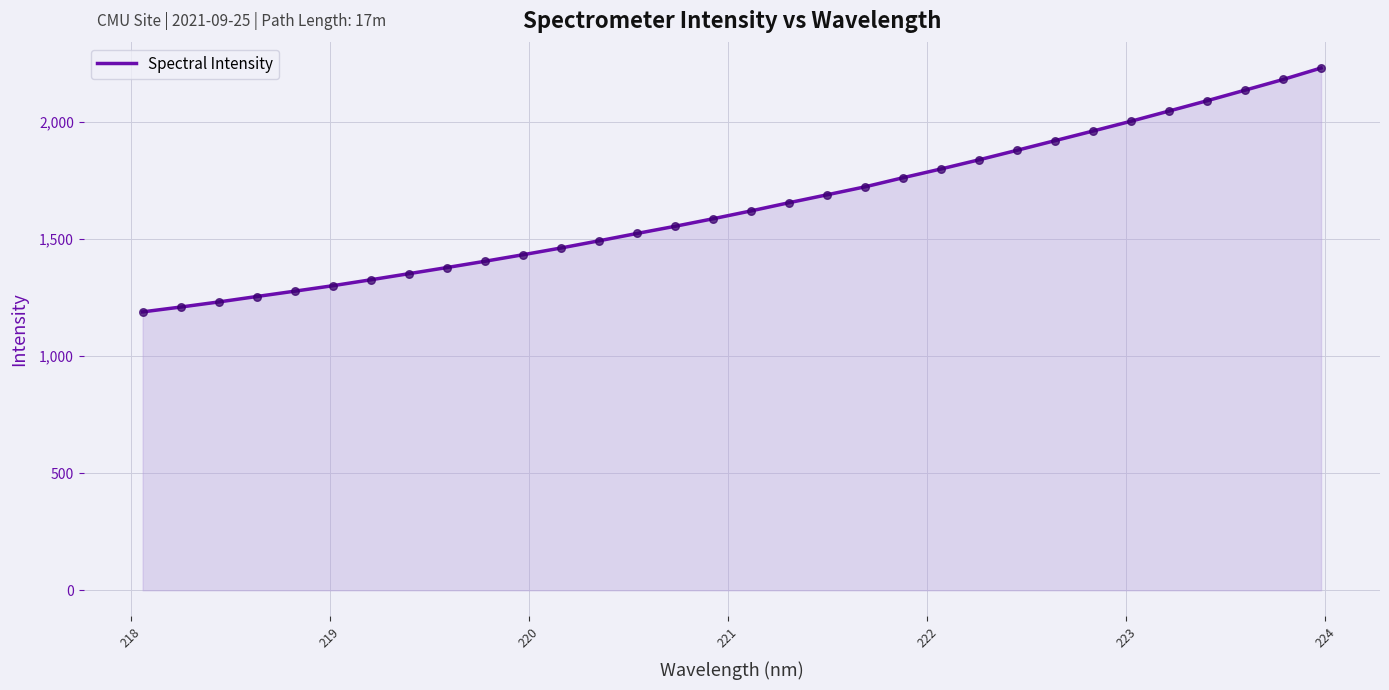

What is the difference between the maximum and minimum values?

1040.9